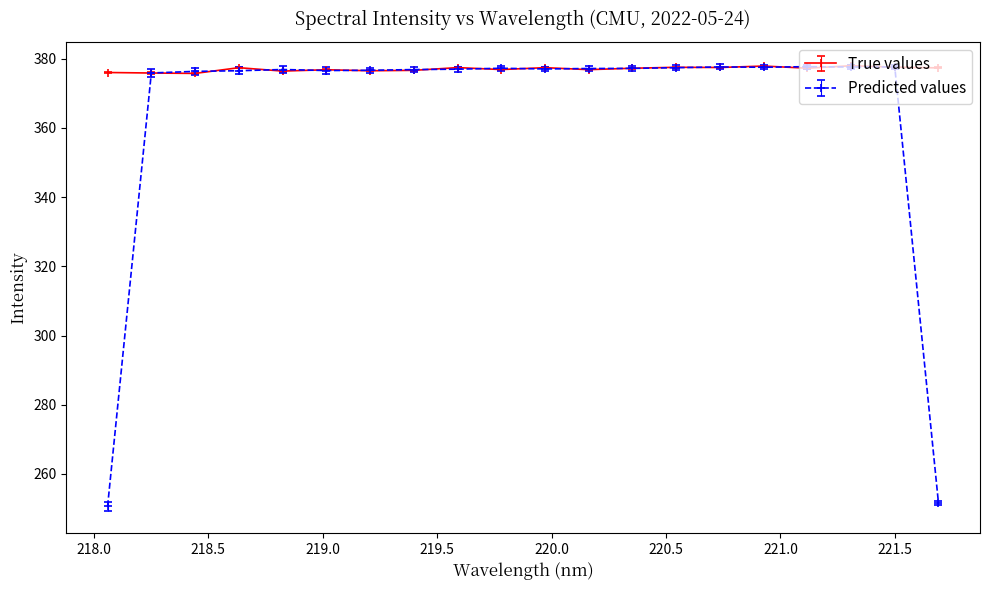

At how many categories does at least one series exceed 293?

20